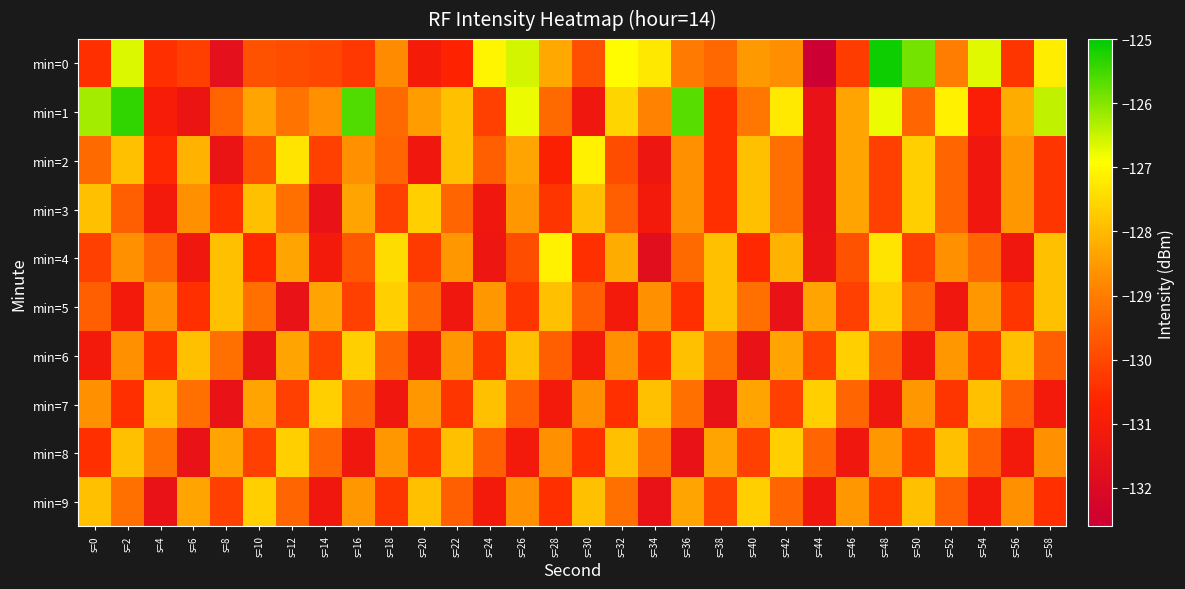

Which has a higher value, s=48 or s=34?

s=48